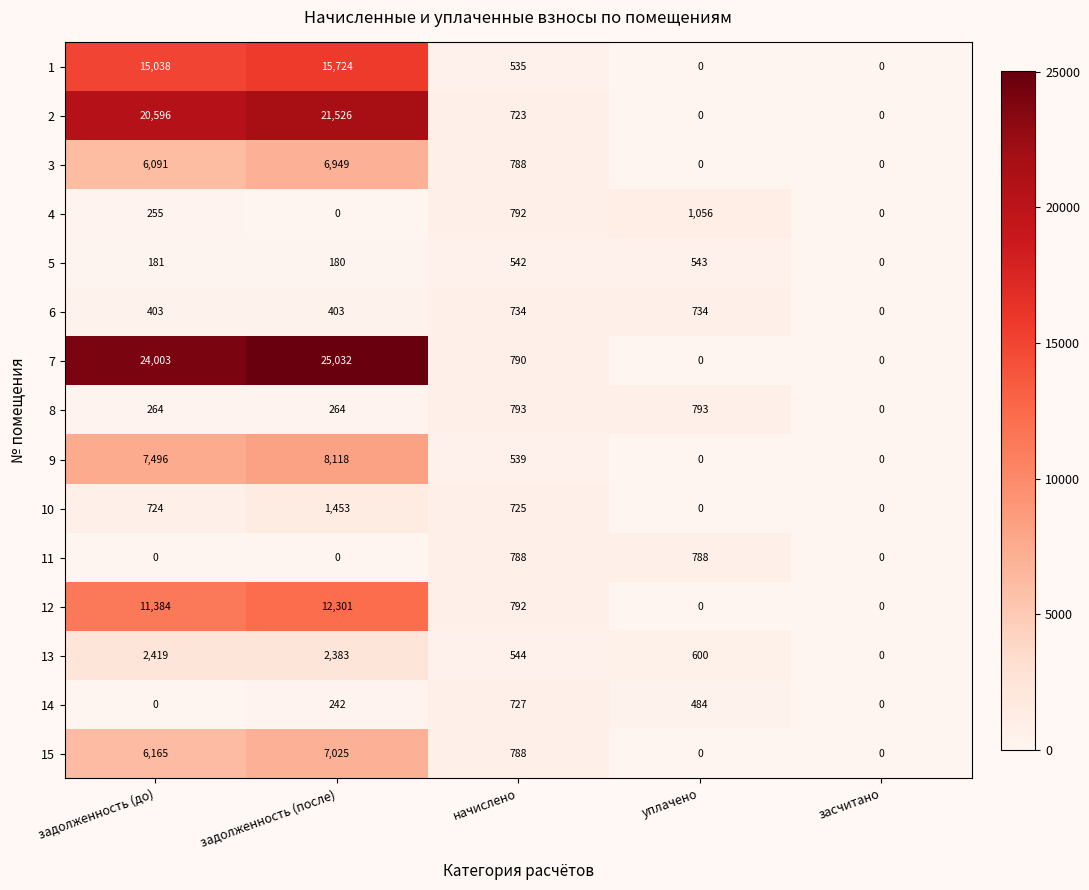

What is the difference between the maximum and minimum values in the 2 series?

21526